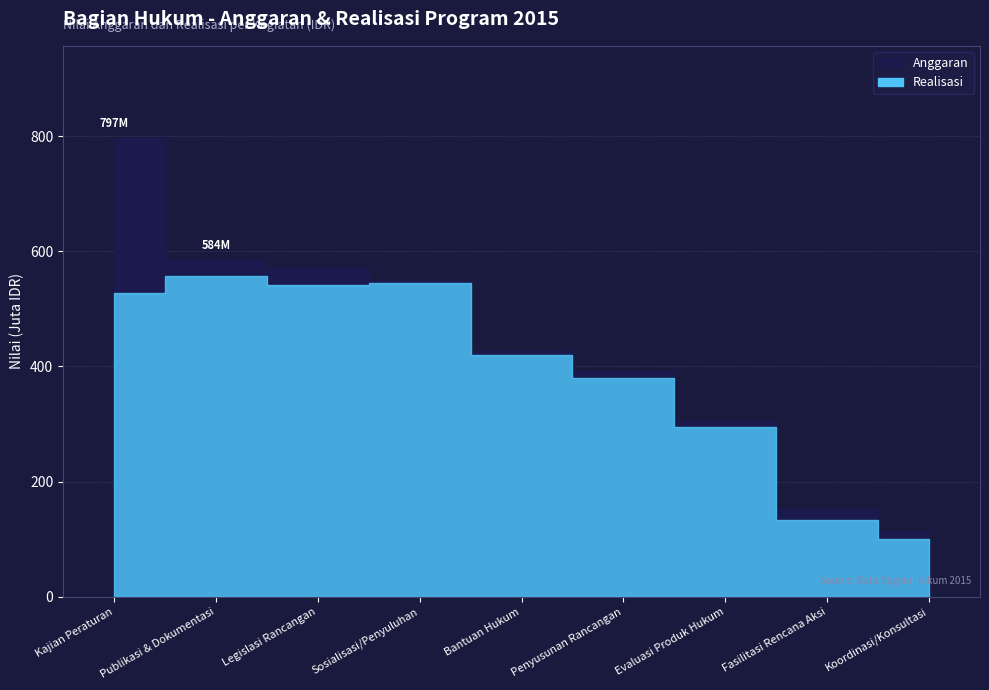

Which has a higher value, Bantuan Hukum or Koordinasi/Konsultasi?

Bantuan Hukum